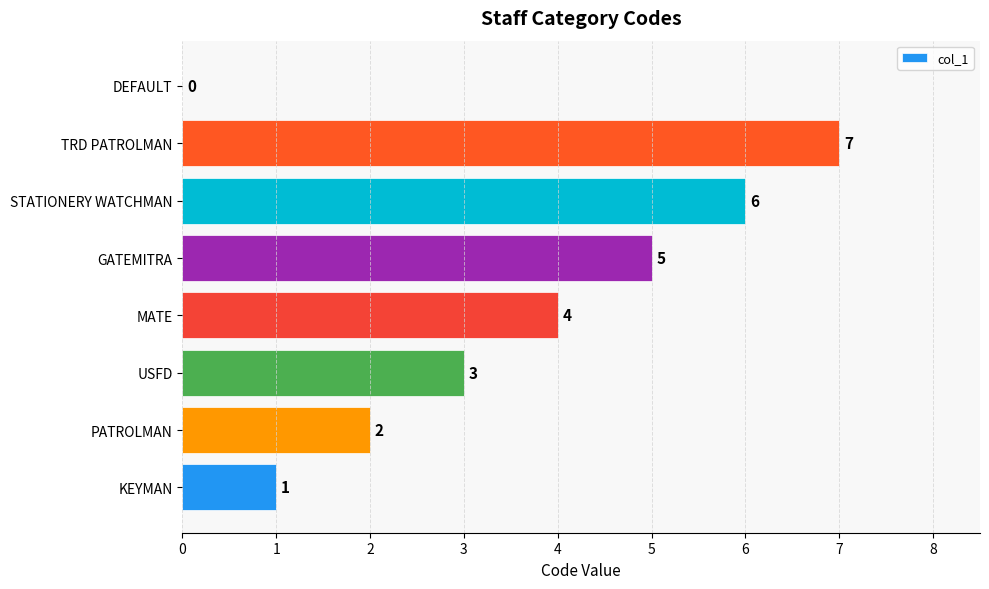

Between STATIONERY WATCHMAN and USFD, which is larger?

STATIONERY WATCHMAN